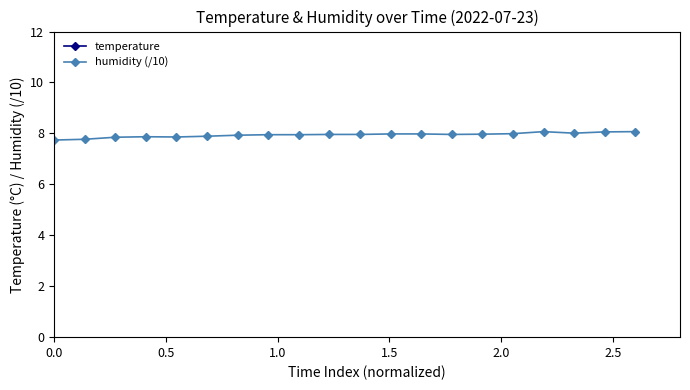

True or false: humidity (/10) has more than 1 points higher than both neighbors.

True